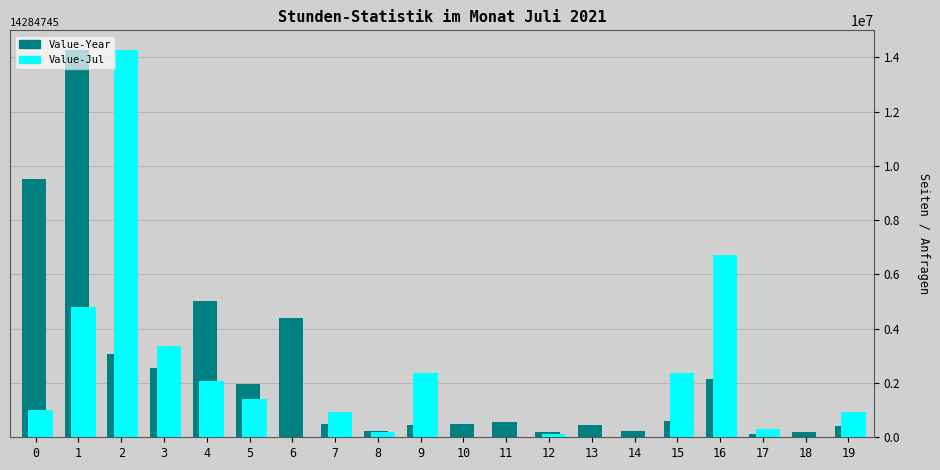

Which series changed the most between 3 and 16?

Value-Jul